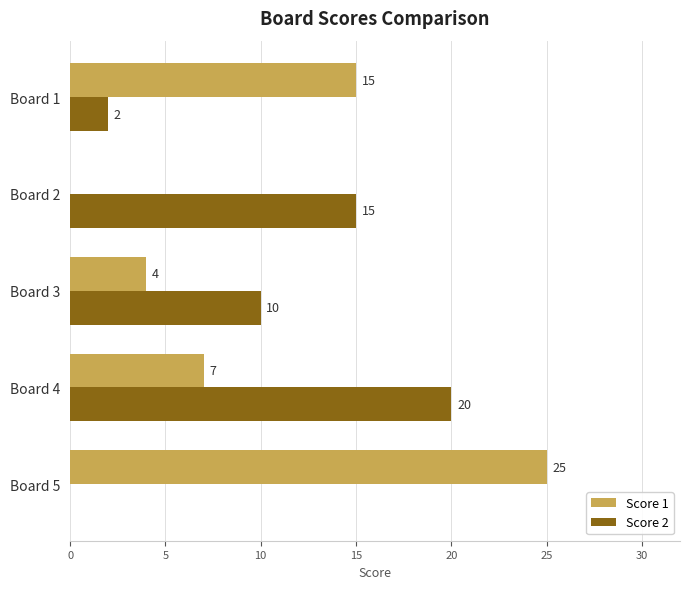

Which series changed the most between Board 3 and Board 4?

Score 2